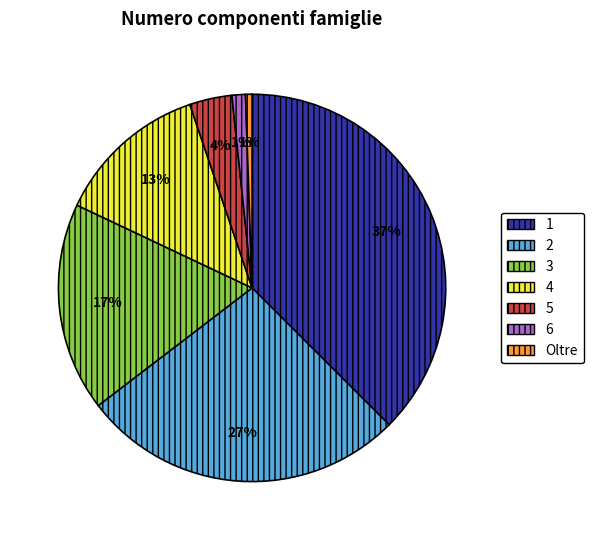

Which category has the biggest portion of the pie?

1